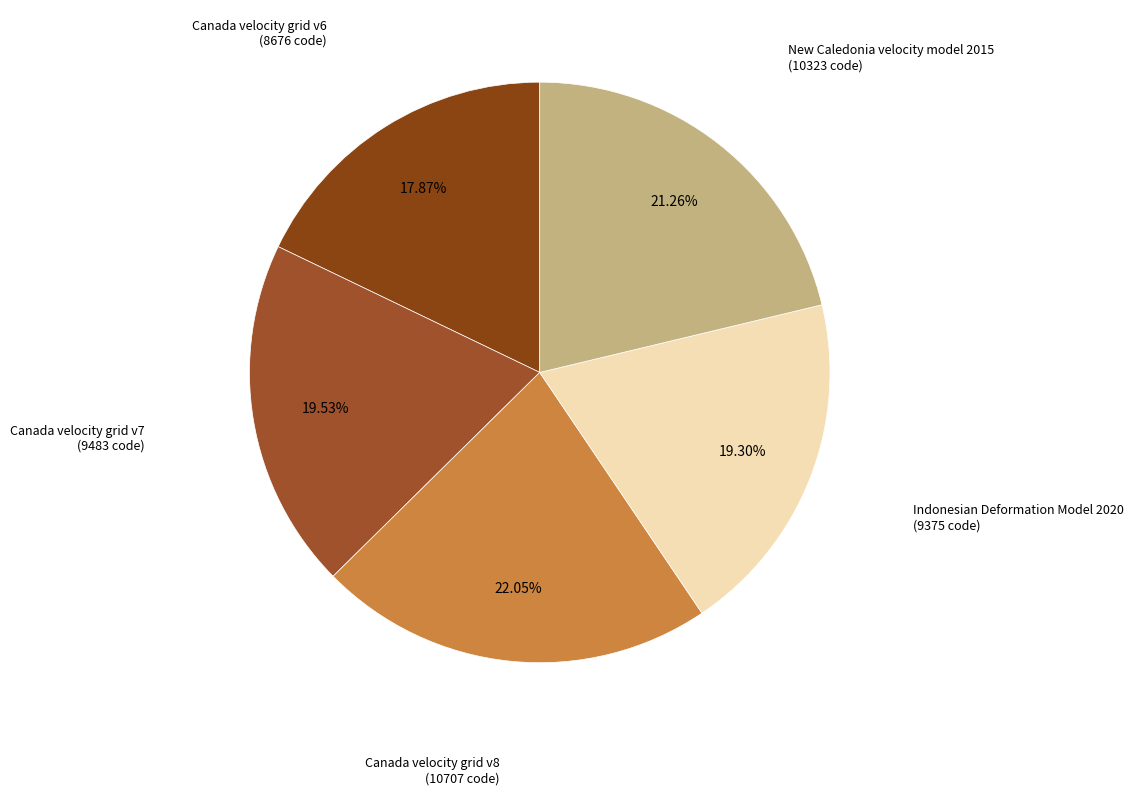

To the nearest percent, what is the difference between the largest and smallest slice percentages?

4%